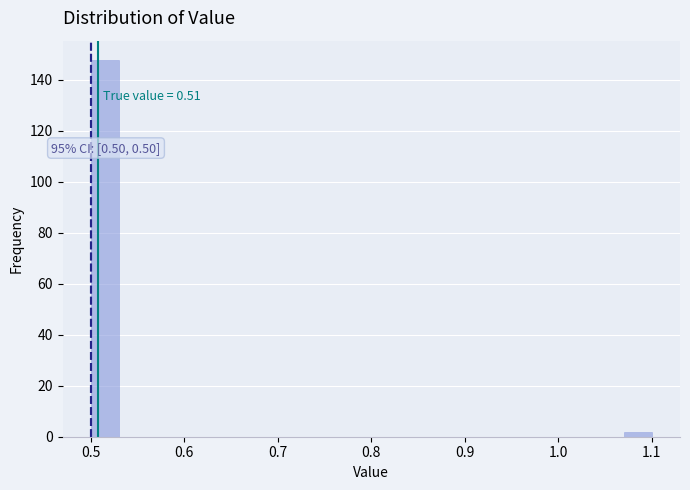

Around what value on the x-axis is the tallest bar? Give the approximate position of its centre, as read against the axis.

0.52